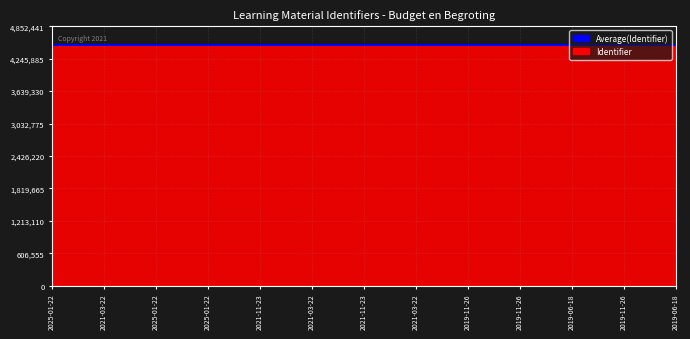

What is the value of the 9th point from the left?

4492301